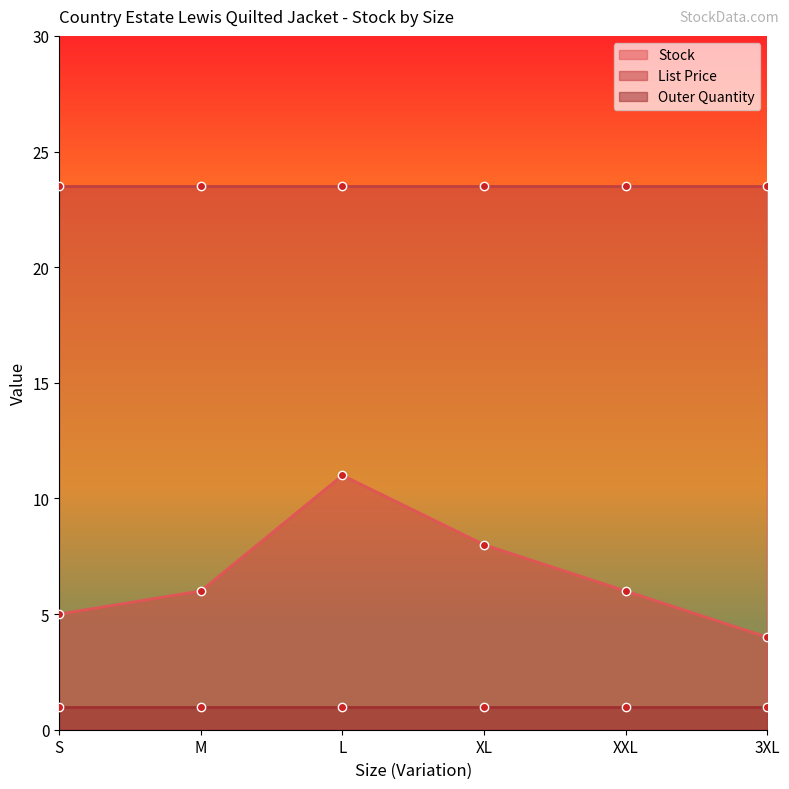

What are all the series names shown in the legend?

Stock, List Price, Outer Quantity